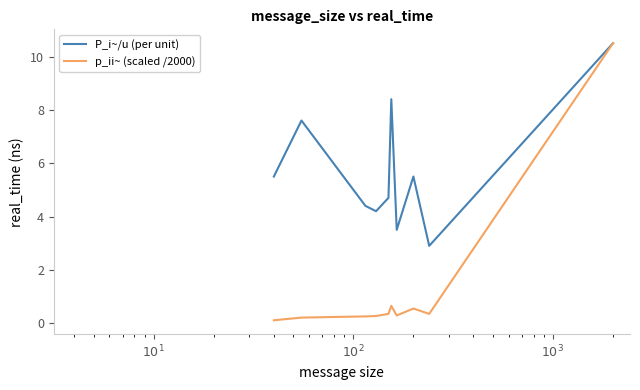

Rank the series by their average value, from highest to lowest.

P_i~/u (per unit), p_ii~ (scaled /2000)